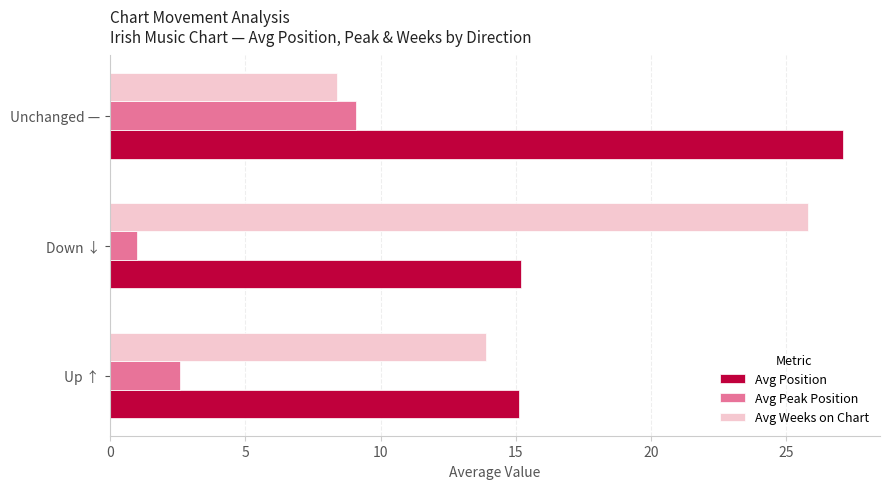

Which label corresponds to the smallest value in the chart?

Down ↓